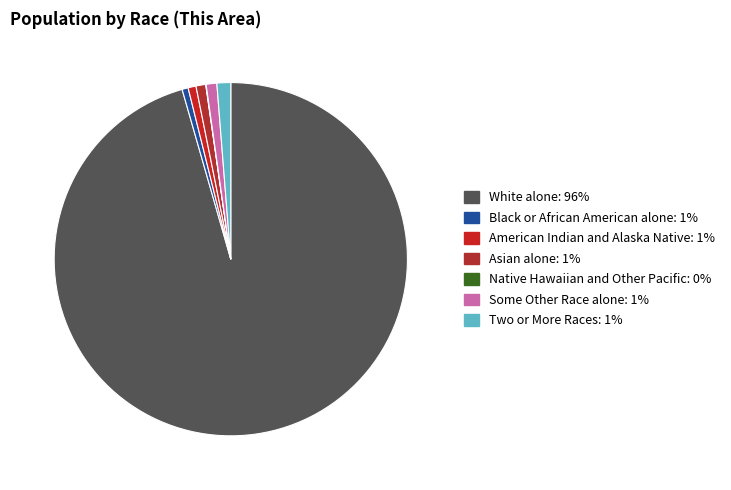

To the nearest percent, what is the difference between the largest and smallest slice percentages?

96%